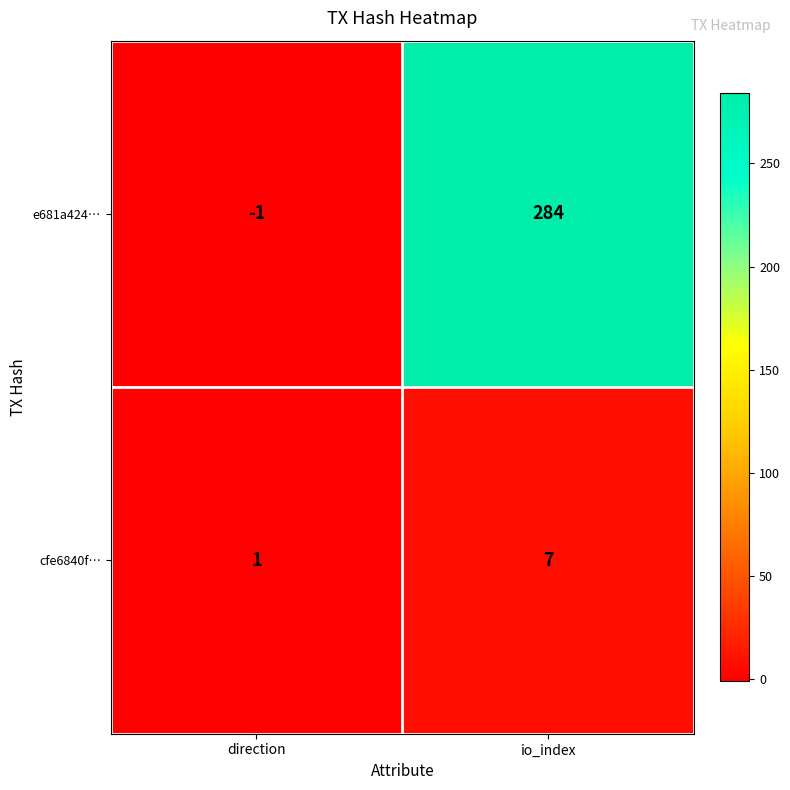

Reading left to right, extract all data points from this chart.

e681a424…: direction=-1	io_index=284
cfe6840f…: direction=1	io_index=7